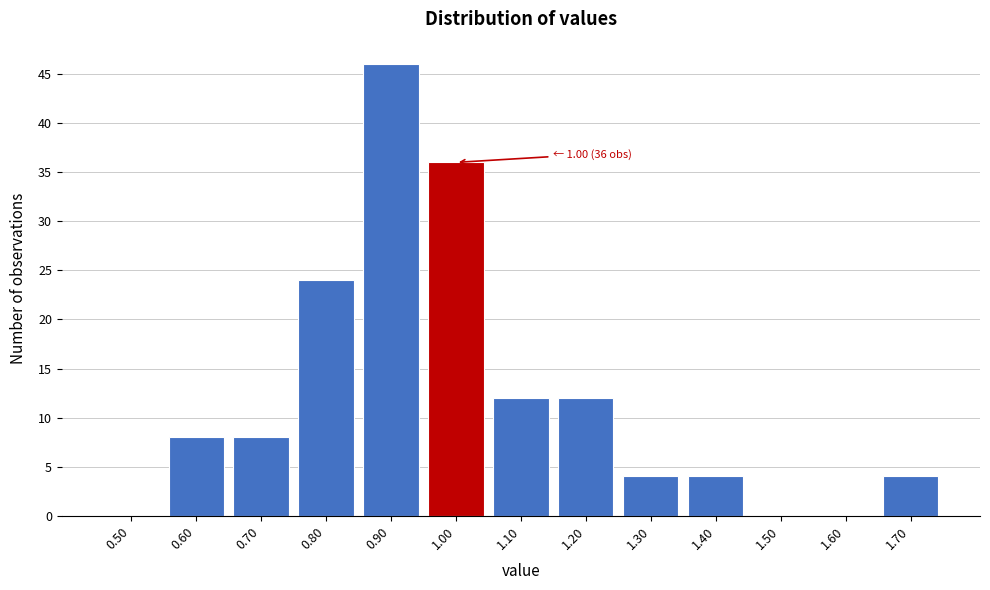

Reading left to right, what are all the values shown in this chart?

0.50=0	0.60=8	0.70=8	0.80=24	0.90=46	1.00=36	1.10=12	1.20=12	1.30=4	1.40=4	1.50=0	1.60=0	1.70=4